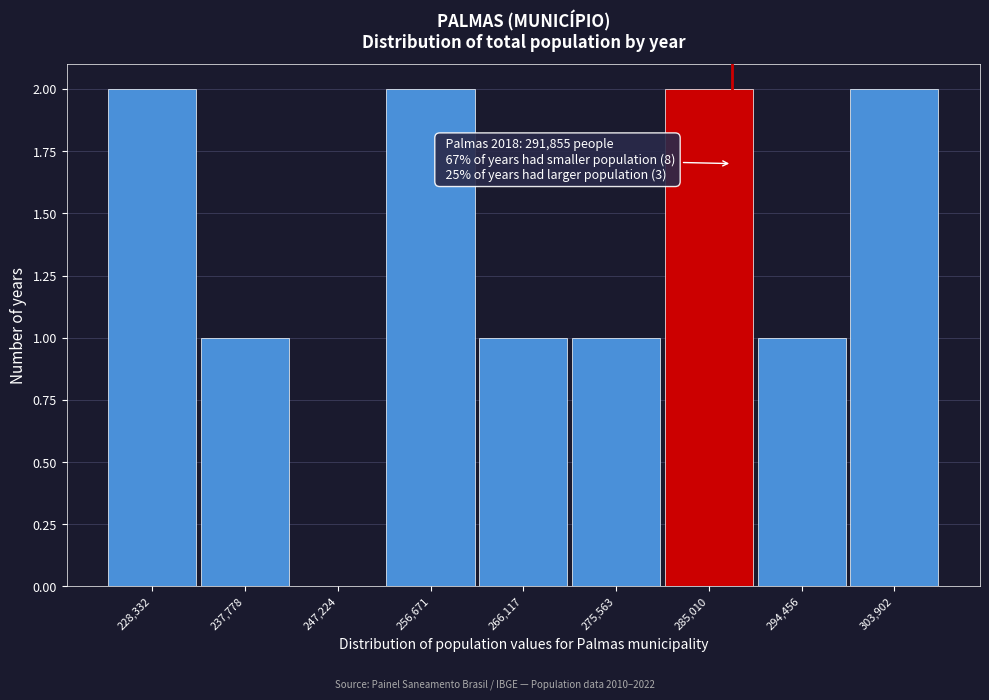

Reading left to right, extract all data points from this chart.

228,332=2	237,778=1	247,224=0	256,671=2	266,117=1	275,563=1	285,010=2	294,456=1	303,902=2